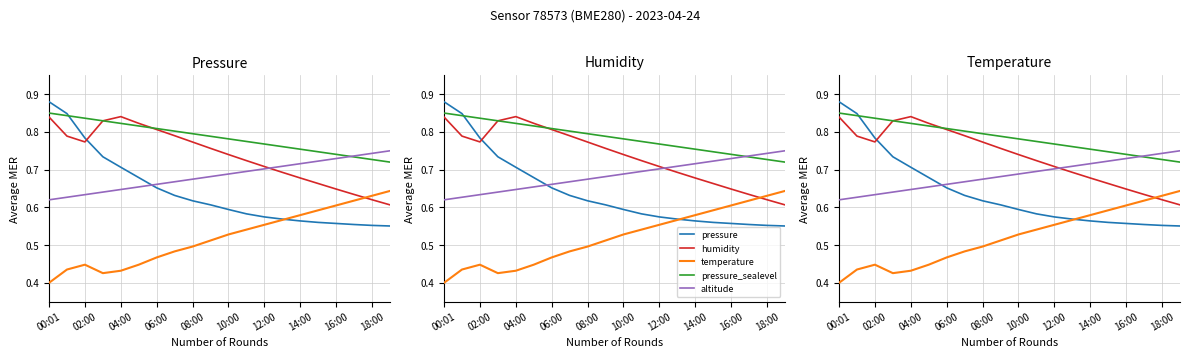

What is the label of the 4th point from the right?

16:00